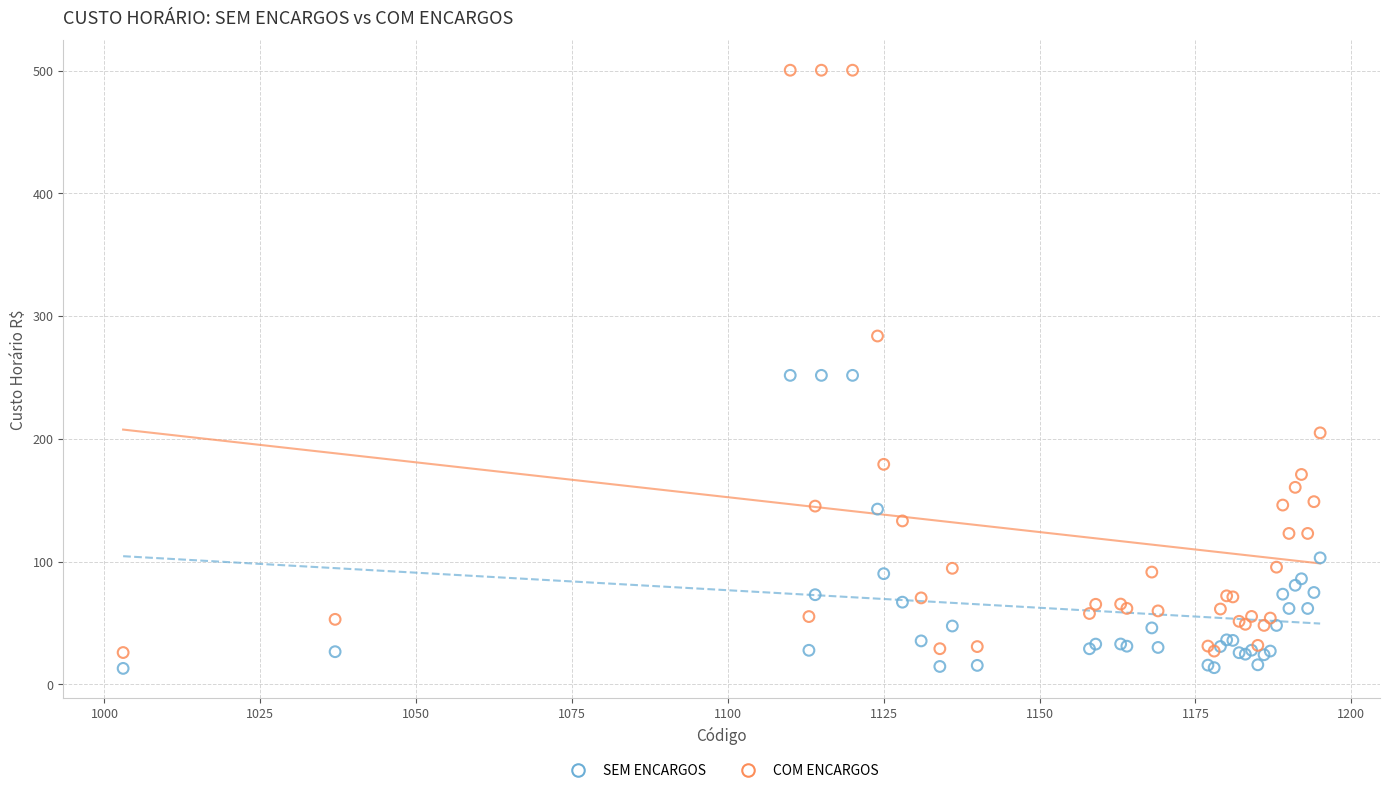

Which series has the largest Y range (max minus min)?

COM ENCARGOS